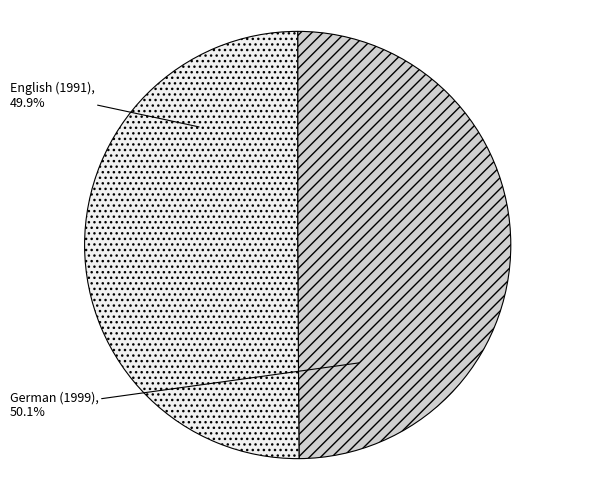

Rank the categories by value from lowest to highest.

English (1991), German (1999)